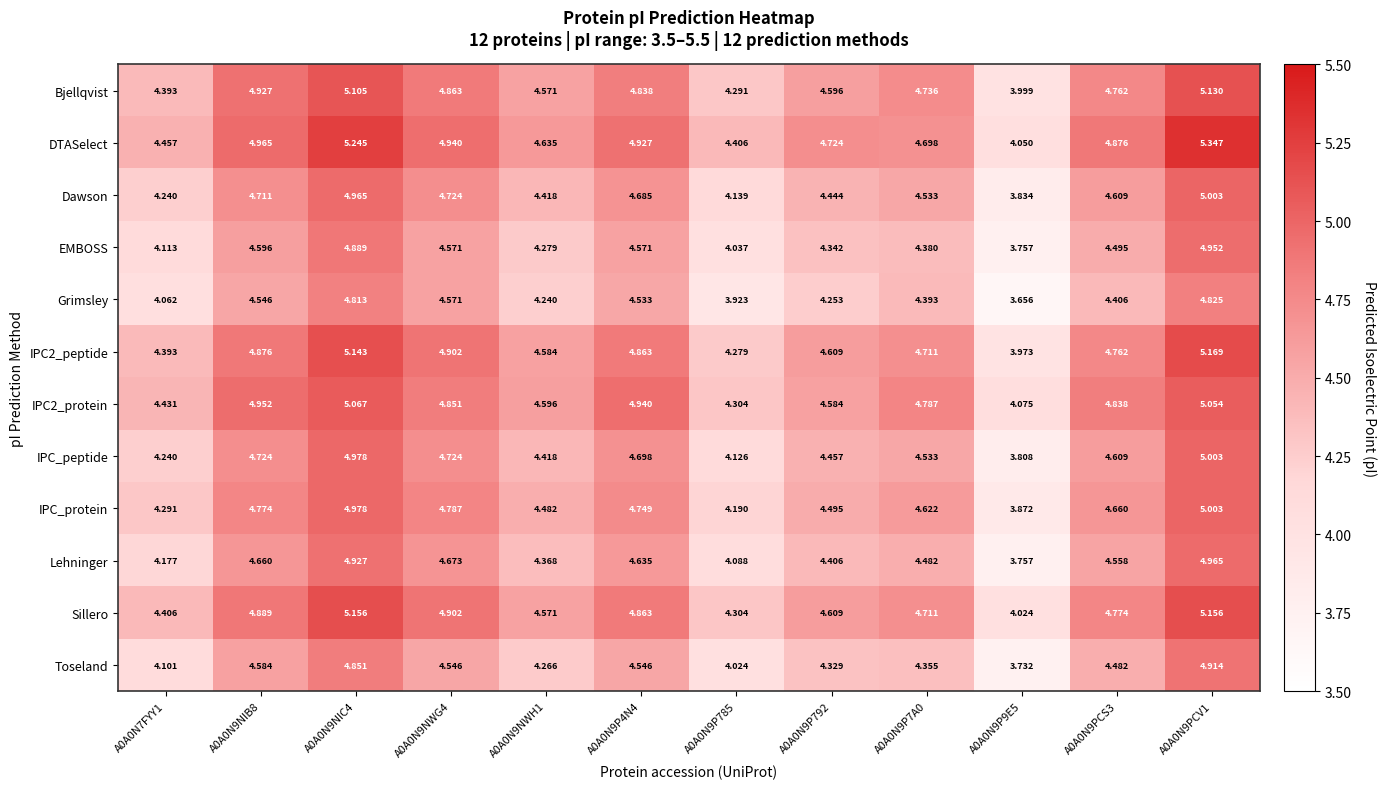

Between A0A0N9P4N4 and A0A0N9PCS3, which series saw the biggest shift?

Grimsley